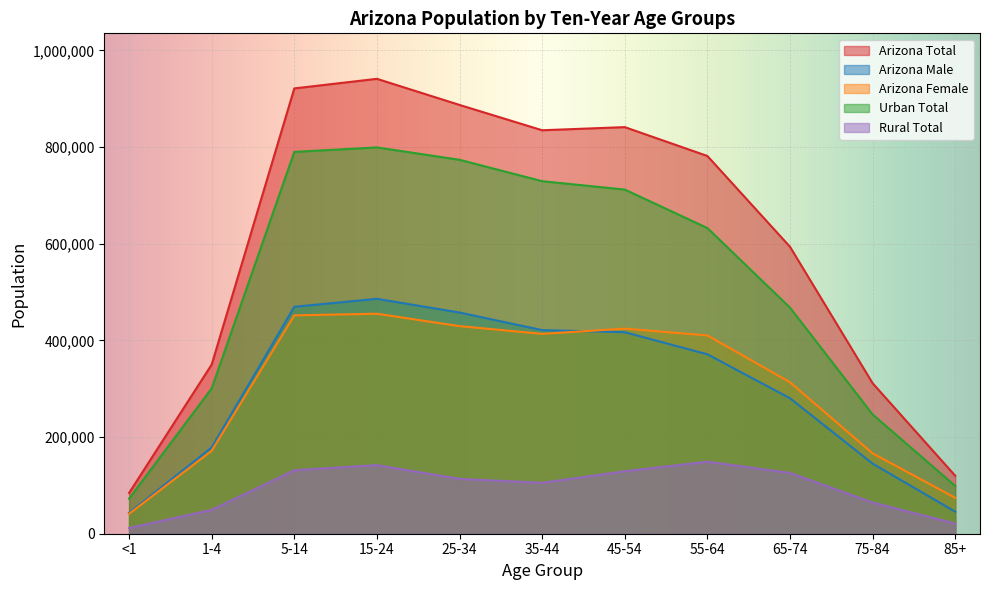

Reading left to right, what are all the values shown in this chart?

Arizona Total: 84342	350065	921419	941262	887233	834861	841342	781612	593726	311439	119940
Arizona Male: 43160	178518	469592	486058	457703	421290	416968	371293	280316	145081	45647
Arizona Female: 41182	171547	451827	455204	429530	413571	424374	410319	313410	166358	74293
Urban Total: 72485	300743	790062	799341	773726	729456	712109	632550	467864	246874	98852
Rural Total: 11857	49322	131357	141921	113507	105405	129233	149062	125862	64565	21088